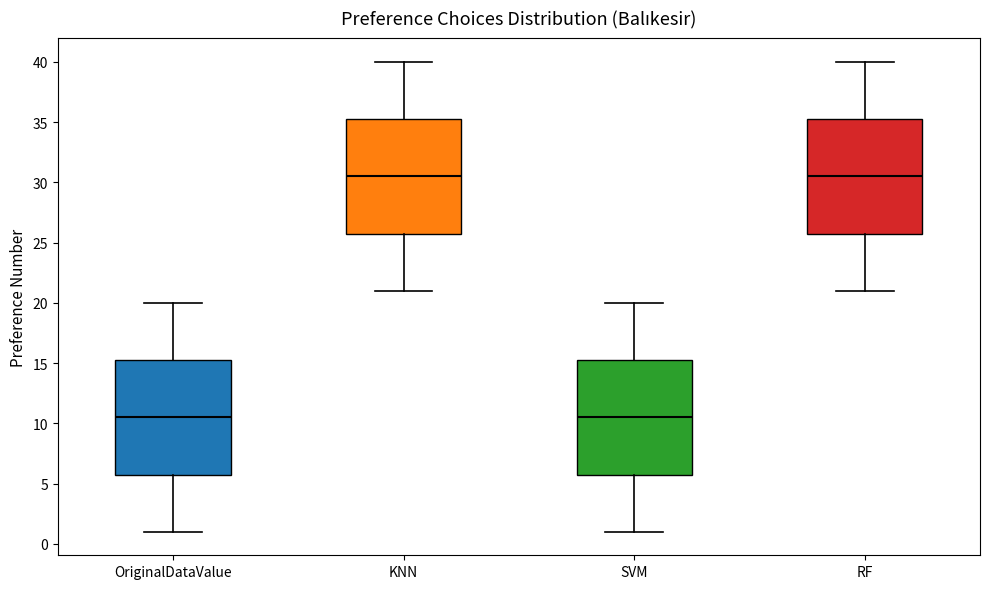

Reading left to right, transcribe this box plot: for each box, give where its median line is, the range the box spans, and where its two whiskers end, as read against the y-axis. The values are not printed on the chart, so give them approximately, as read against the axis.

OriginalDataValue: median 10.5, box 6.0 to 15.5, whiskers 1.0 to 20.0
KNN: median 30.5, box 26.0 to 35.5, whiskers 21.0 to 40.0
SVM: median 10.5, box 6.0 to 15.5, whiskers 1.0 to 20.0
RF: median 30.5, box 26.0 to 35.5, whiskers 21.0 to 40.0